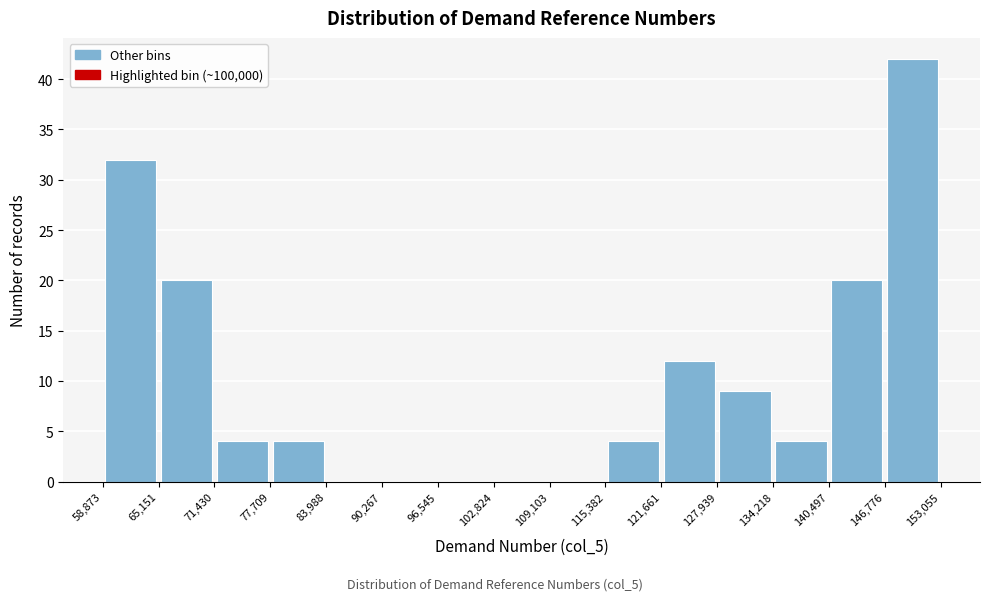

Reading left to right, list every bar in this chart as the range it spans on the x-axis followed by its height. The values are not printed on the chart, so give them approximately, as read against the axis.

58,873 to 65,151: 32
65,151 to 71,430: 20
71,430 to 77,709: 4
77,709 to 83,988: 4
83,988 to 90,267: 0
90,267 to 96,545: 0
96,545 to 102,824: 0
102,824 to 109,103: 0
109,103 to 115,382: 0
115,382 to 121,661: 4
121,661 to 127,939: 12
127,939 to 134,218: 9
134,218 to 140,497: 4
140,497 to 146,776: 20
146,776 to 153,055: 42